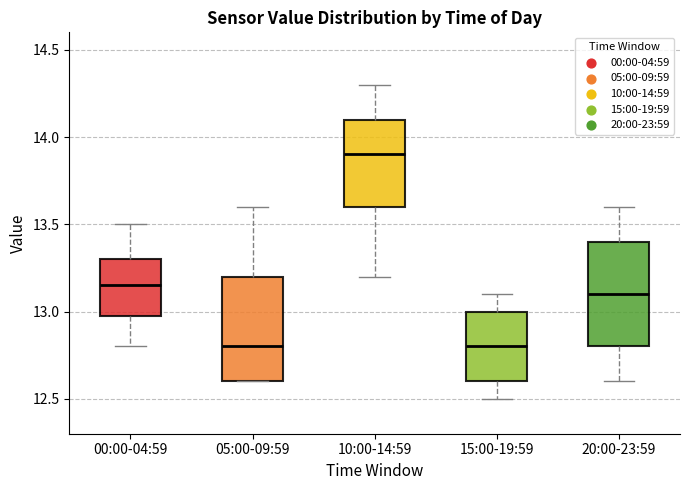

Where does the lower whisker of the box for 00:00-04:59 end on the y-axis? The values are not printed on the chart, so give them approximately, as read against the axis.

12.80